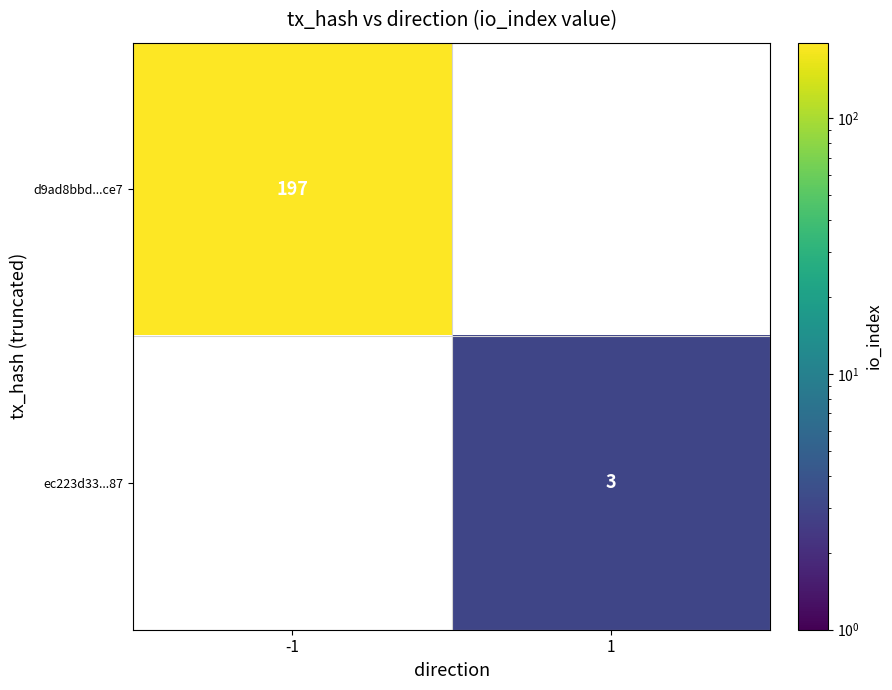

The value of d9ad8bbd...ce7 at -1 is 298. True or false?

False